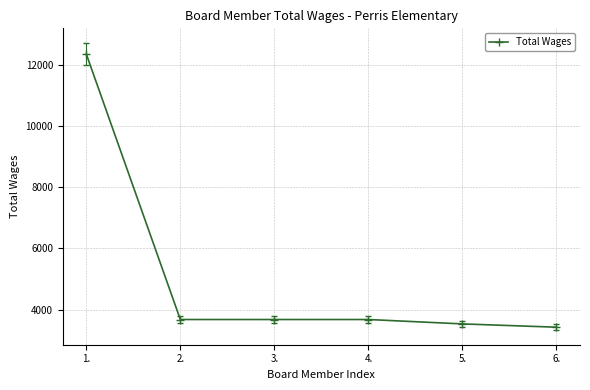

Approximately how many times larger is the value at 1. compared to 2.?

3.4